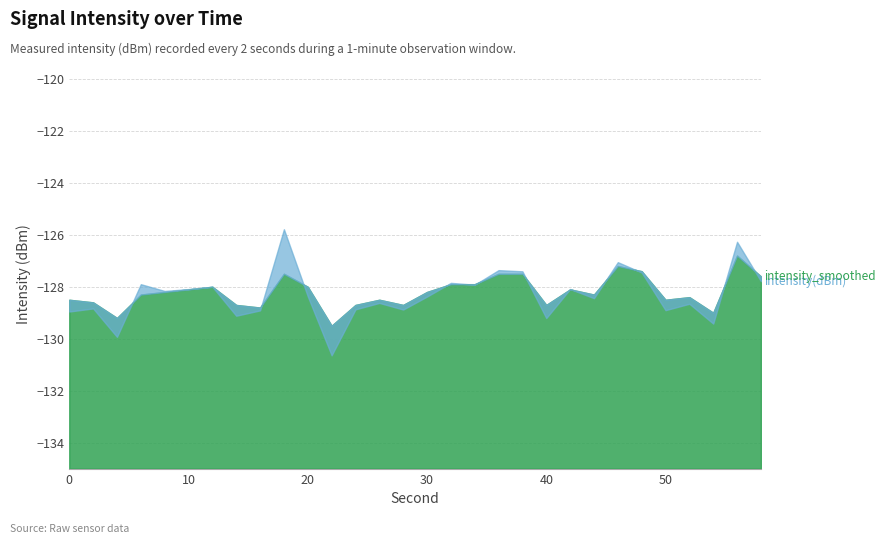

Is the value of intensity(dBm) at 42 greater than the value of intensity_smoothed at 38?

No